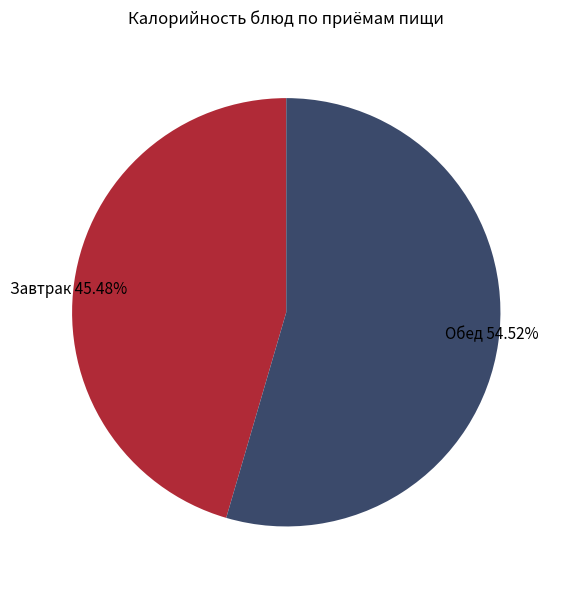

Count the number of slices in the pie.

2